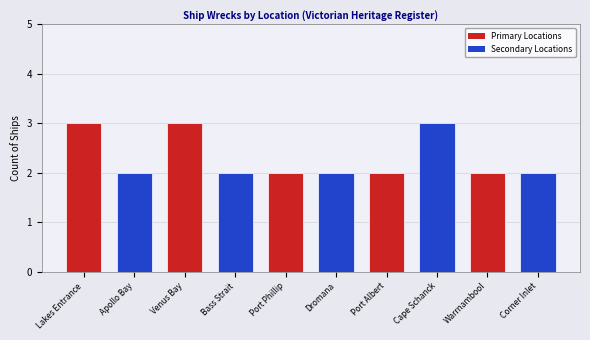

Reading left to right, what are all the values shown in this chart?

Lakes Entrance=3	Apollo Bay=2	Venus Bay=3	Bass Strait=2	Port Phillip=2	Dromana=2	Port Albert=2	Cape Schanck=3	Warrnambool=2	Corner Inlet=2